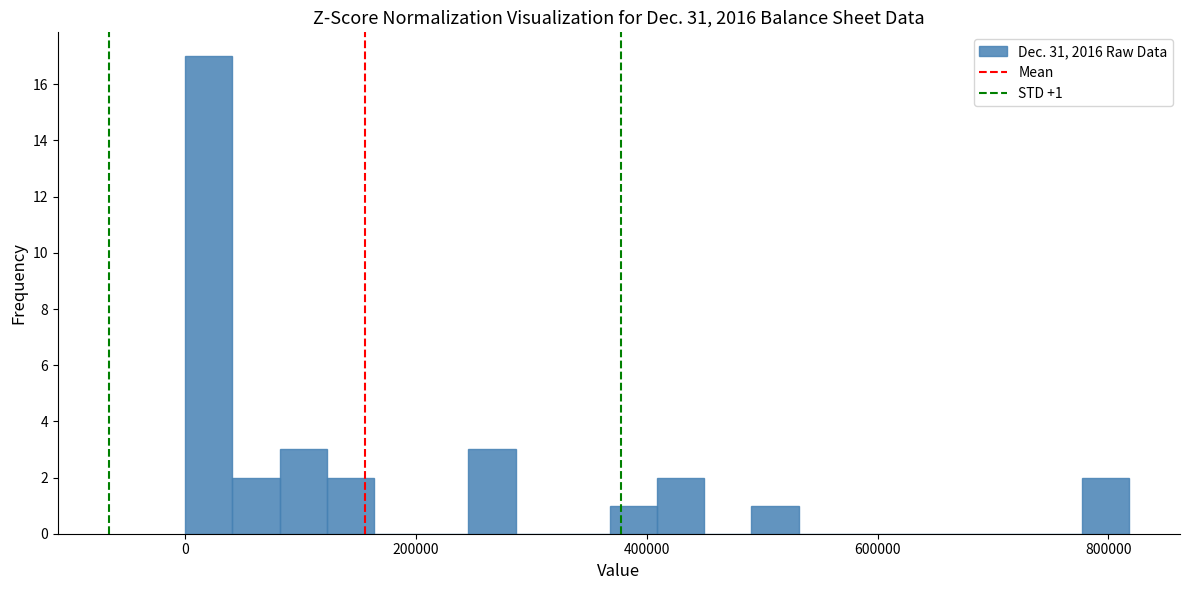

Read against the x-axis, roughly where is the centre of the tallest bar?

20000